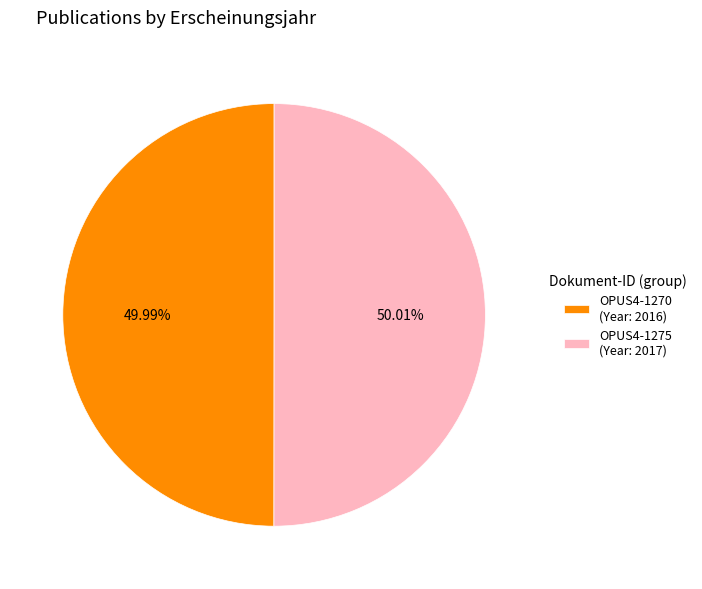

Is the sum of OPUS4-1275 and OPUS4-1270 greater than half?

Yes